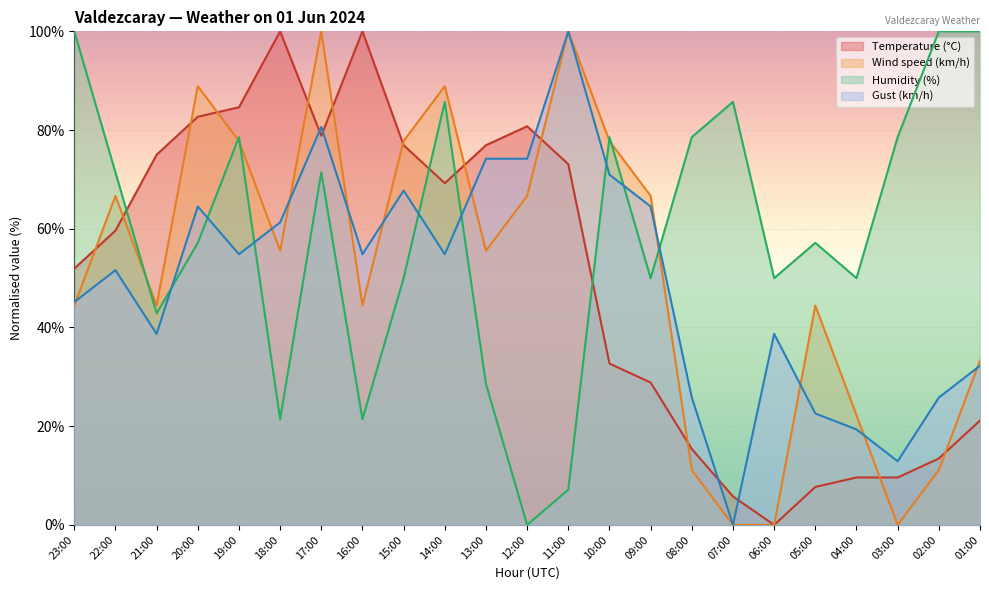

What is the difference between the second highest and second lowest values in the Temperature (°C) series?

94.2